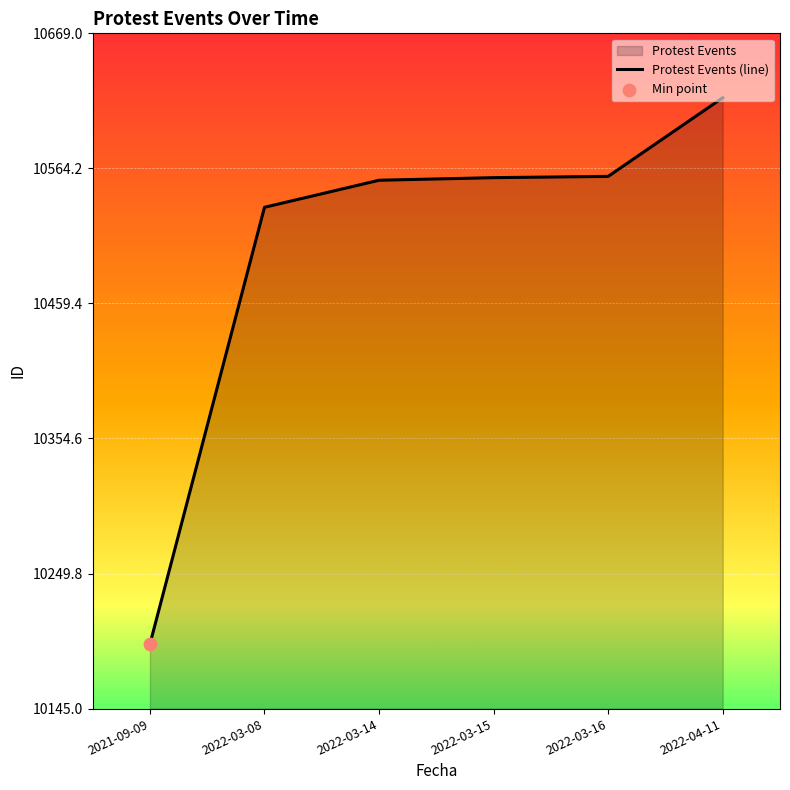

Approximately how many times larger is the value at 2022-03-08 compared to 2022-03-14?

1.0